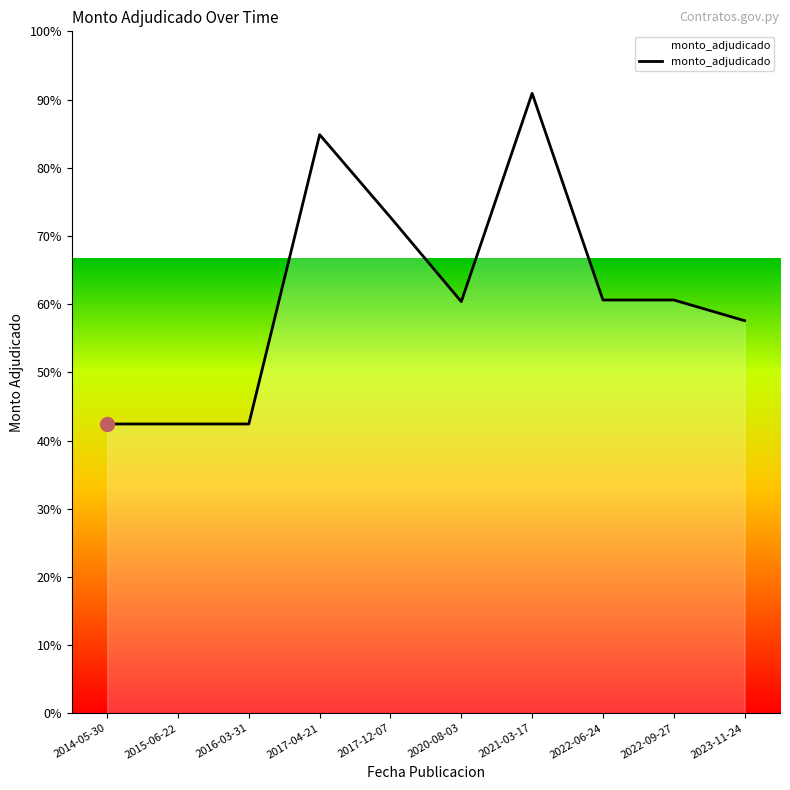

List the labels in order of value, smallest first.

2014-05-30, 2015-06-22, 2016-03-31, 2023-11-24, 2020-08-03, 2022-06-24, 2022-09-27, 2017-12-07, 2017-04-21, 2021-03-17